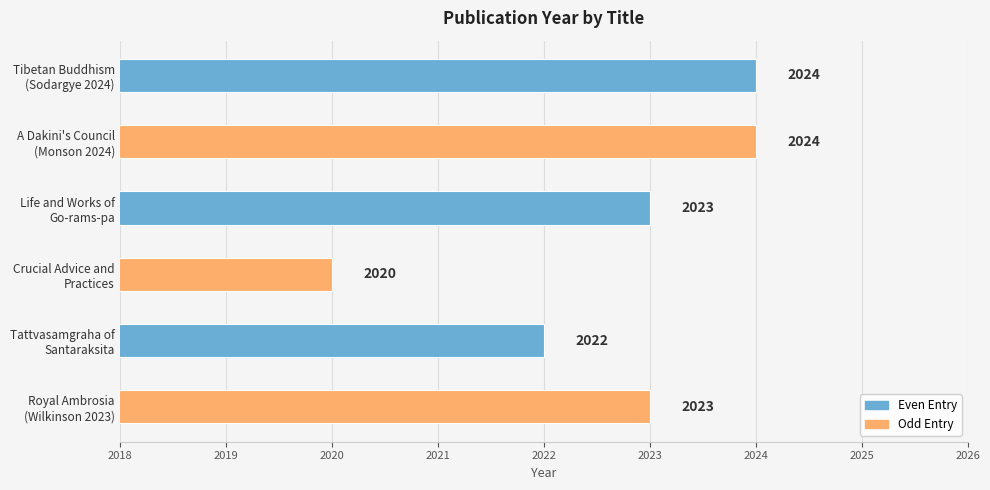

What is the maximum value shown in the chart?

2024